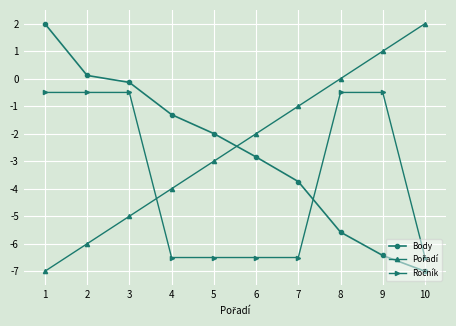

What is the total value across all series at 4?

-11.8